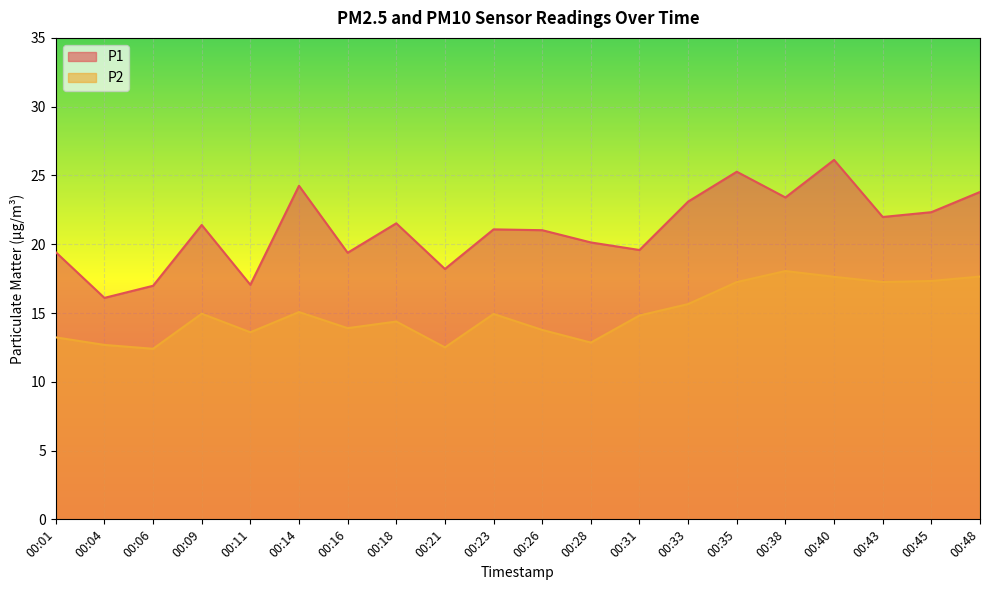

What is the average value of the P1 series?

21.1